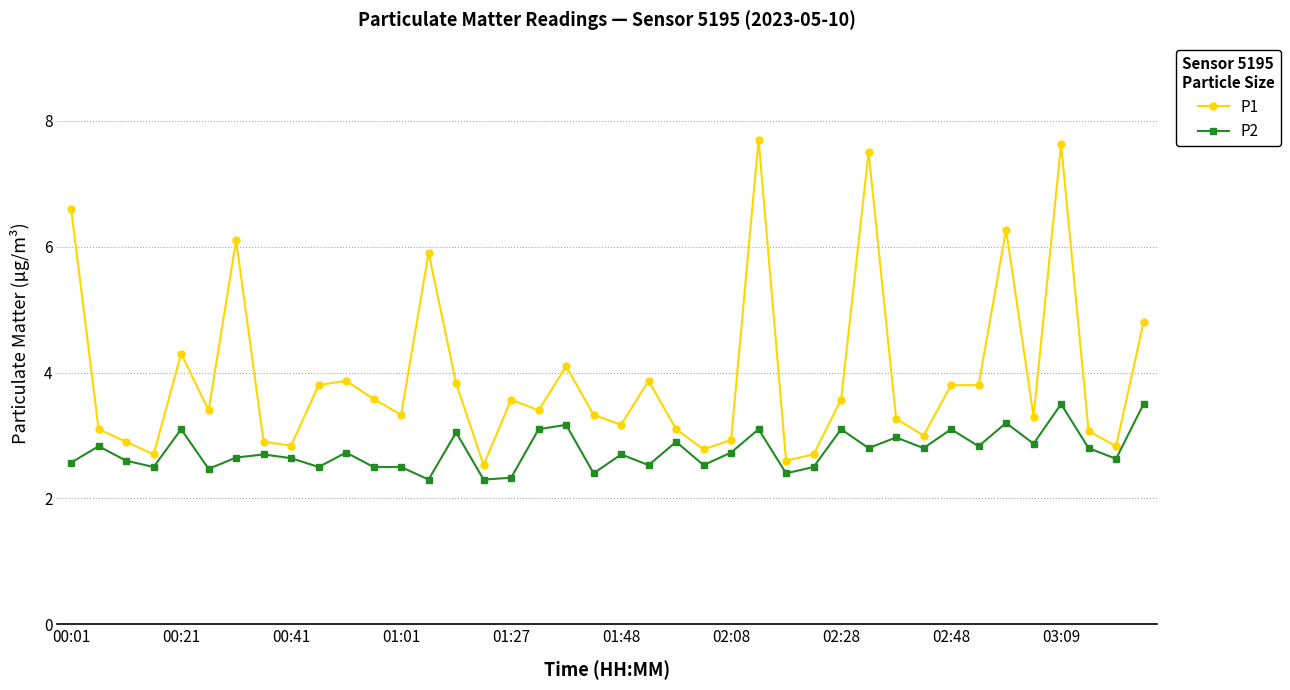

What is the smallest value displayed?

2.3